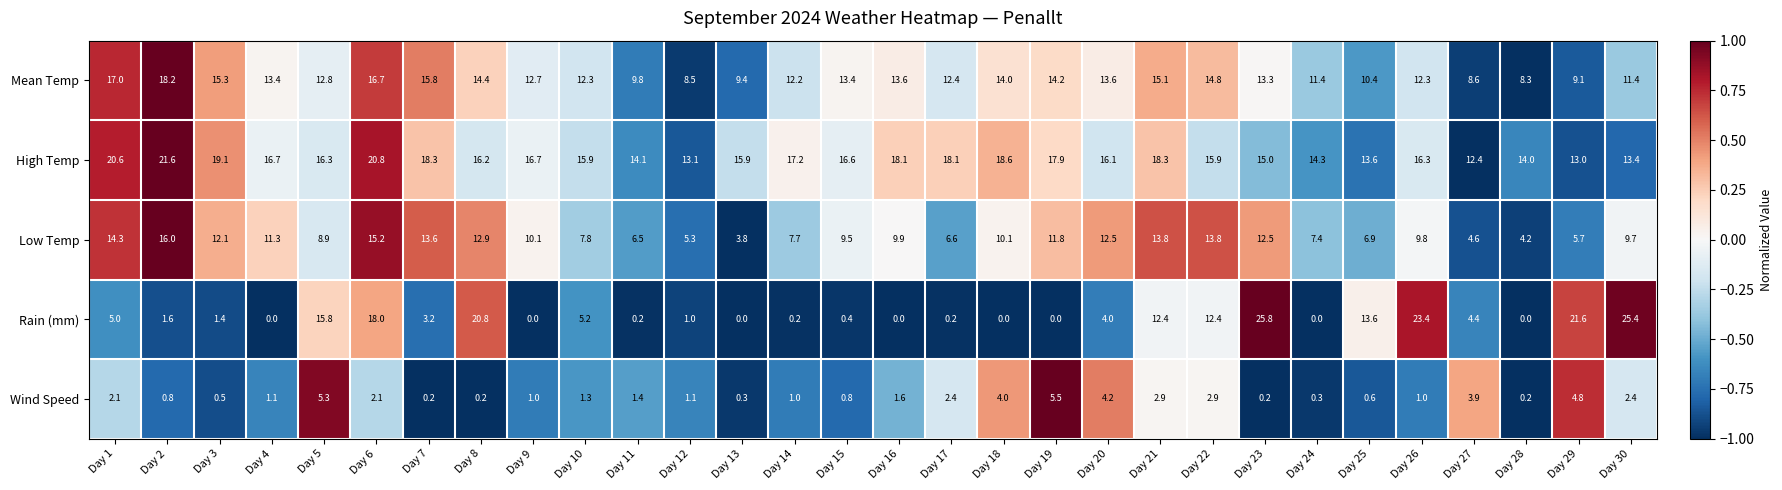

Which series changed the most between Day 6 and Day 13?

Rain (mm)